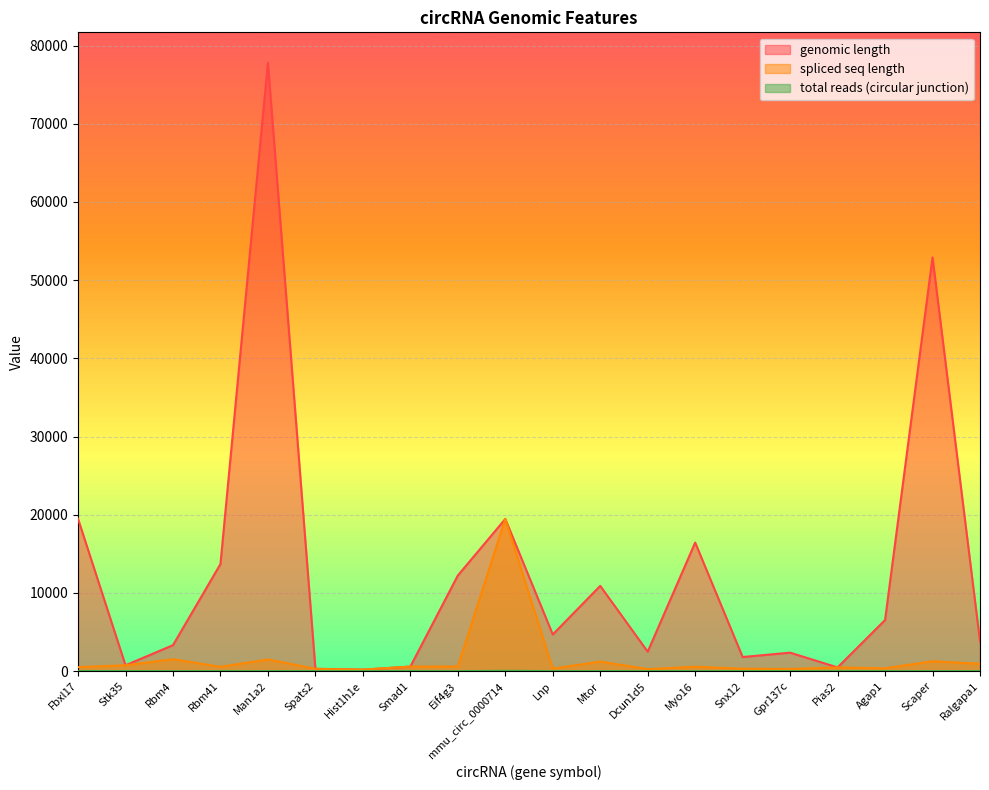

What is the approximate value of spliced seq length at Fbxl17, to the nearest 10?

510